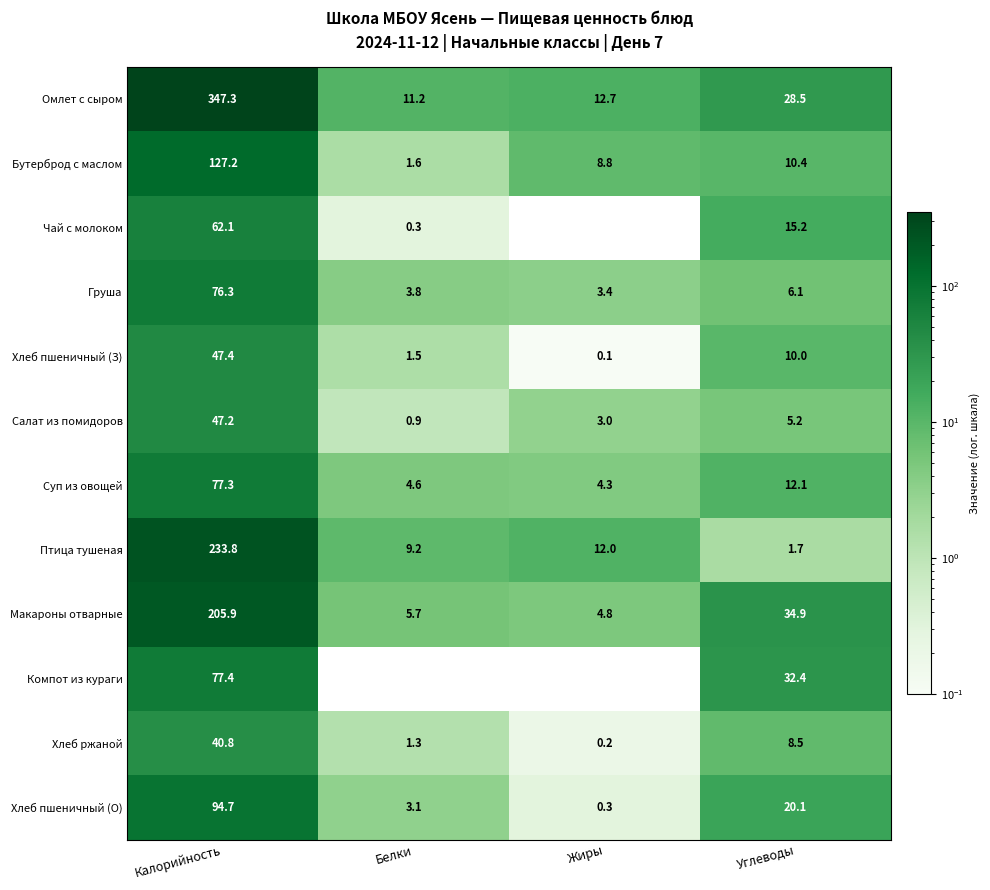

Which series has the widest spread of values?

Омлет с сыром